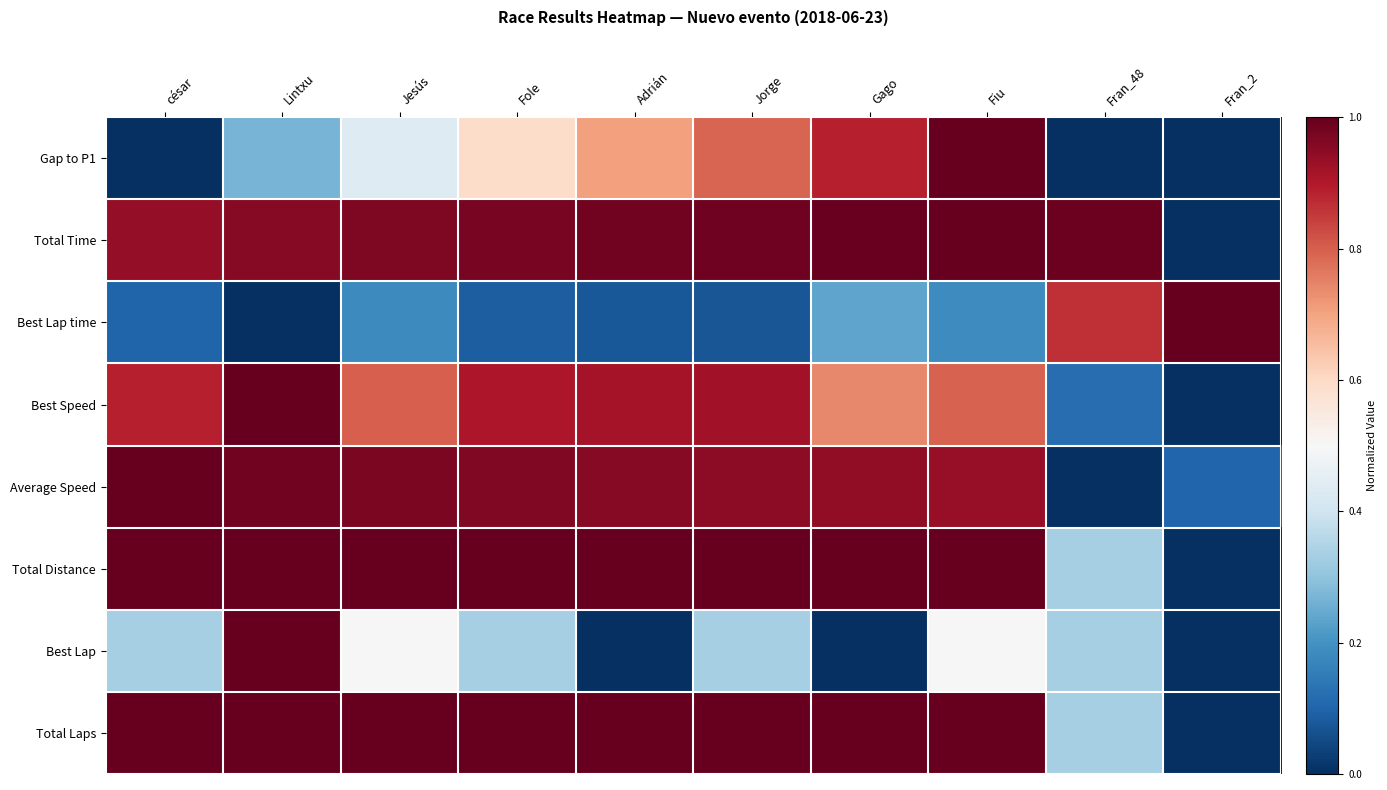

List the series in order of their peak value, lowest first.

Gap to P1, Total Time, Best Lap time, Best Speed, Average Speed, Total Distance, Best Lap, Total Laps